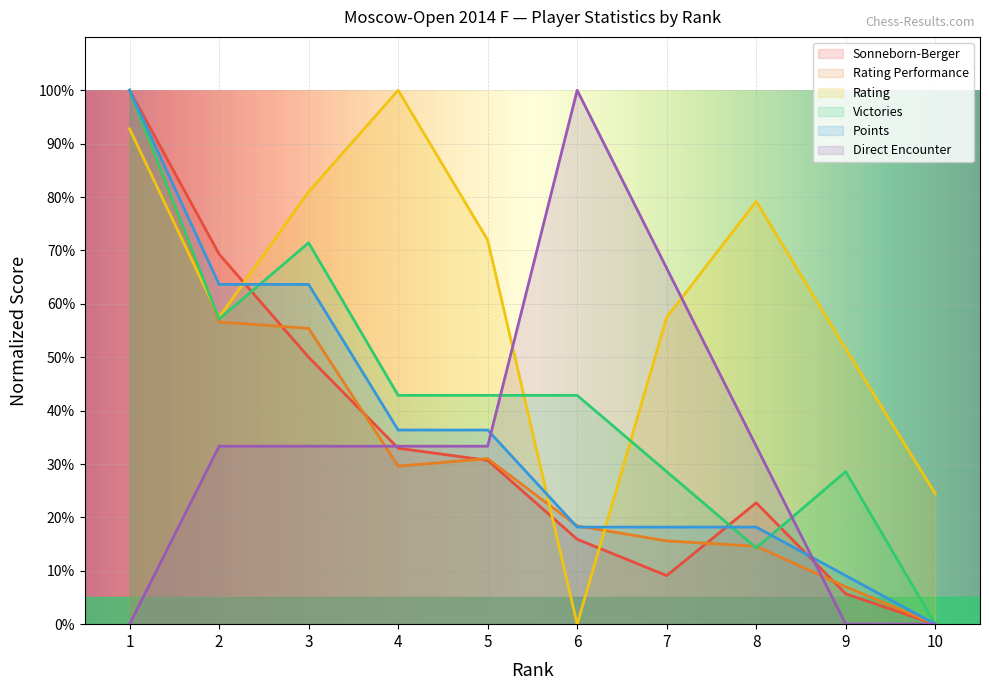

Which series has the largest range (max minus min)?

Sonneborn-Berger